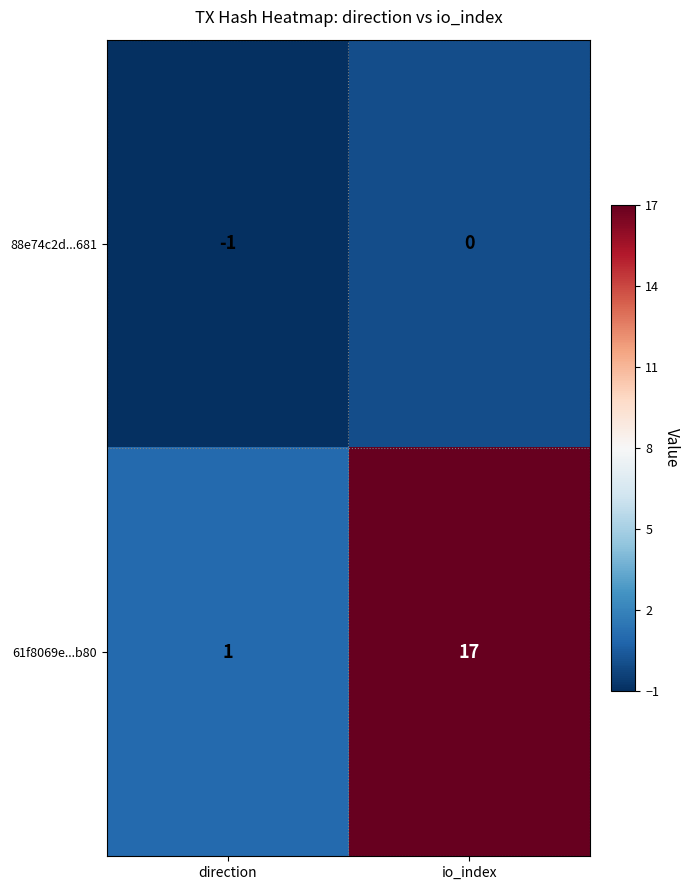

True or false: 61f8069e...b80 has a value of 17 at io_index.

True